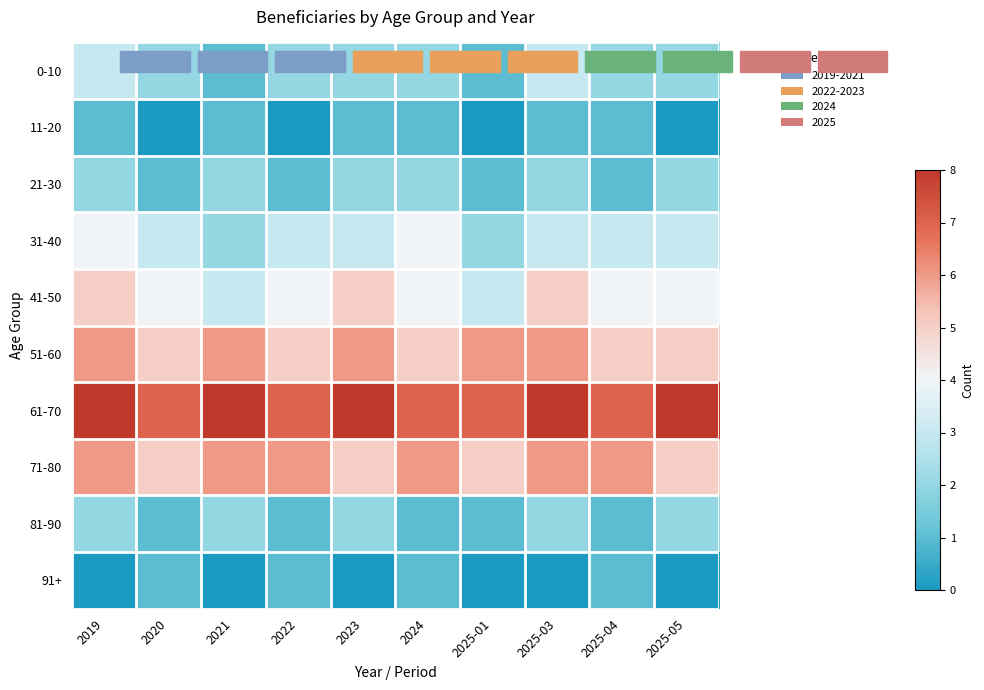

Rank the series at 2023 from highest to lowest value.

61-70, 51-60, 41-50, 71-80, 31-40, 0-10, 21-30, 81-90, 11-20, 91+